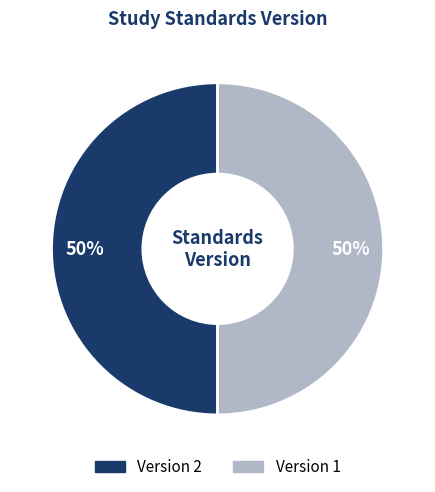

To the nearest percent, what is the average slice percentage?

50%